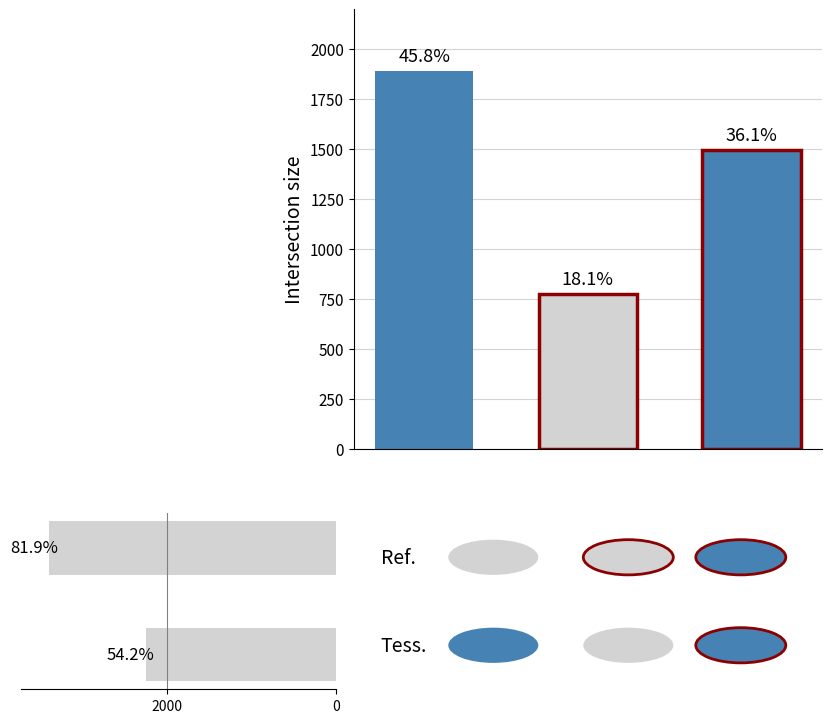

What is the difference between the maximum and minimum values?

1142